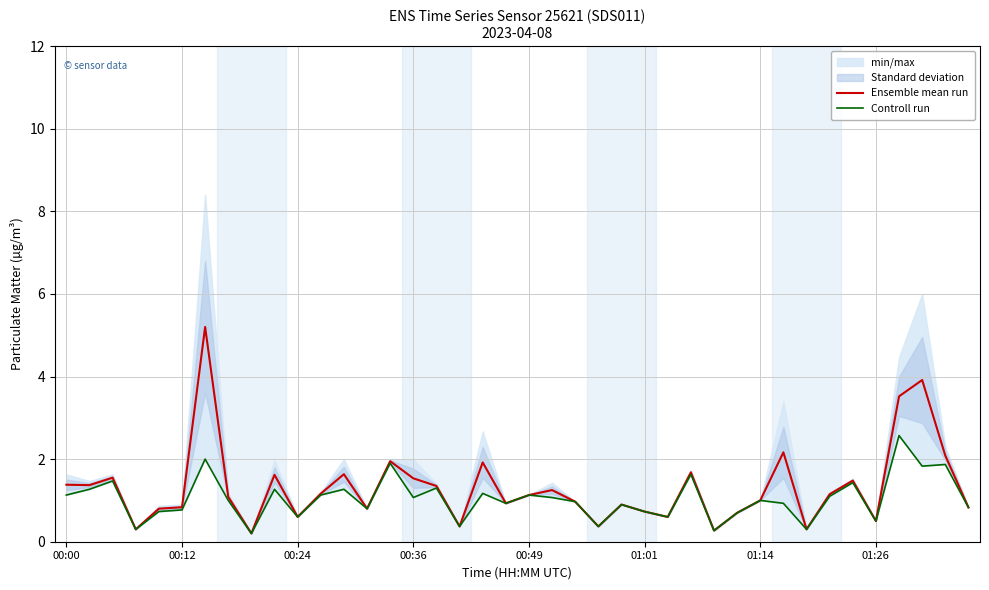

True or false: Ensemble mean run and Controll run intersect in this chart.

False